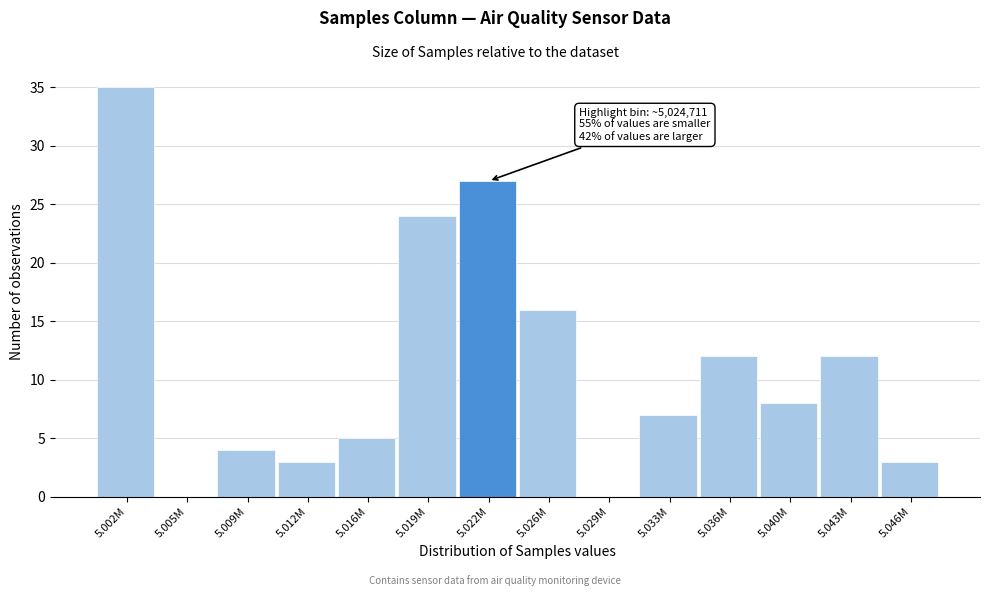

Reading left to right, transcribe all the data shown in this chart.

5.002M=35	5.005M=0	5.009M=4	5.012M=3	5.016M=5	5.019M=24	5.022M=27	5.026M=16	5.029M=0	5.033M=7	5.036M=12	5.040M=8	5.043M=12	5.046M=3